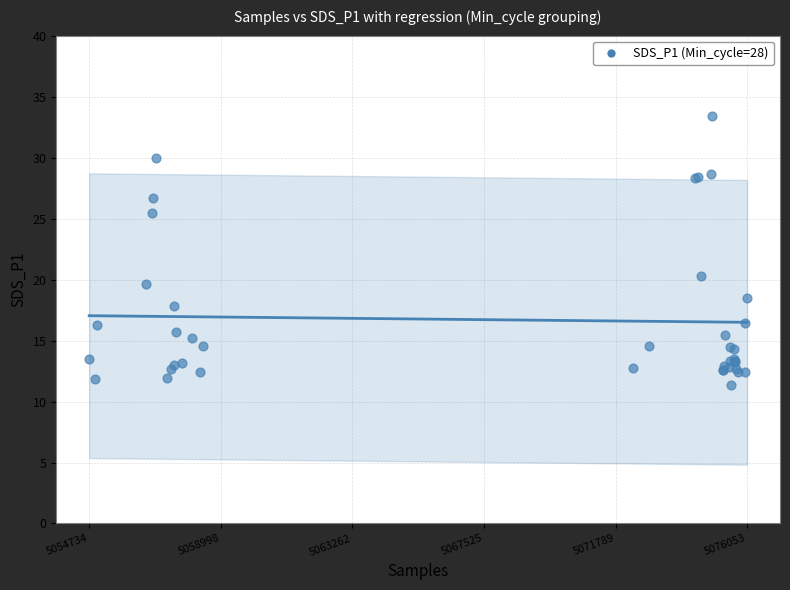

What Y value in the scatter plot is closest to 22?

20.3